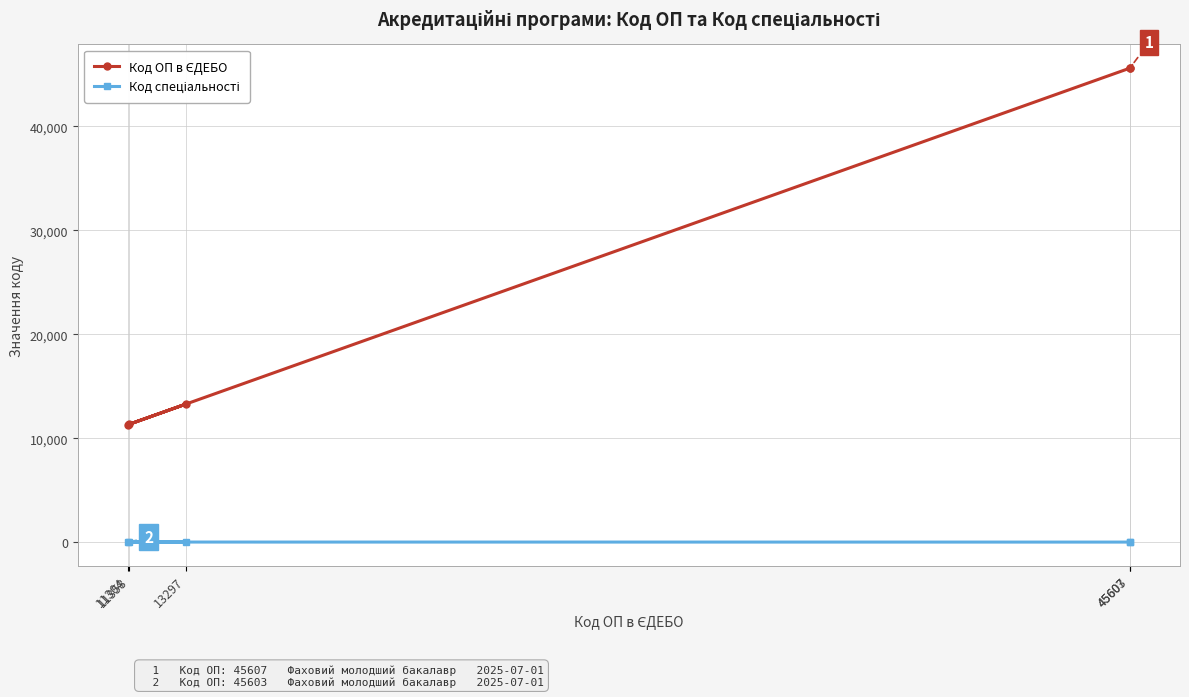

Between 11304 and 45603, which is larger?

45603